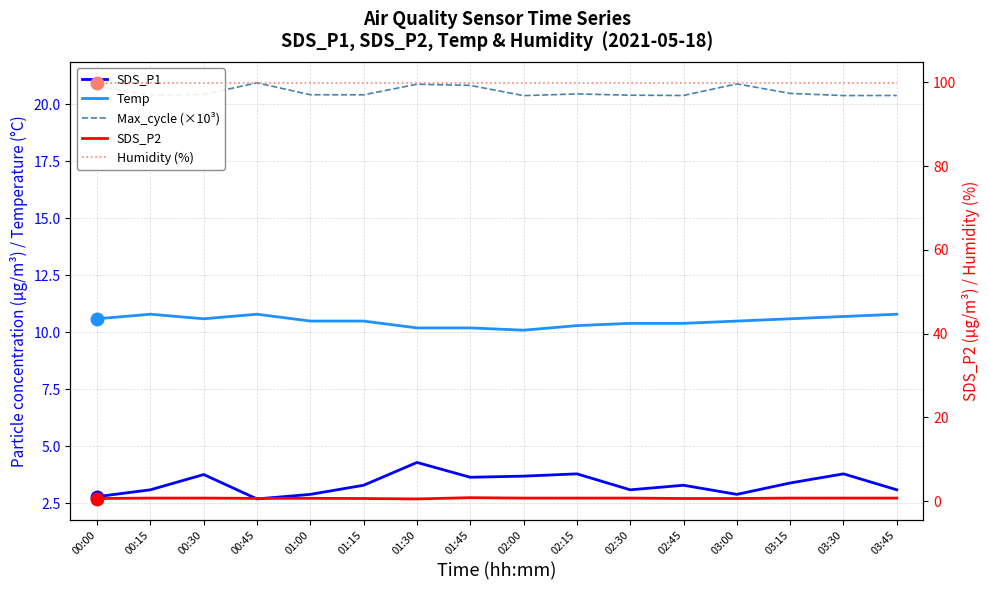

What are all the series names shown in the legend?

SDS_P1, Temp, Max_cycle (×10³), SDS_P2, Humidity (%)